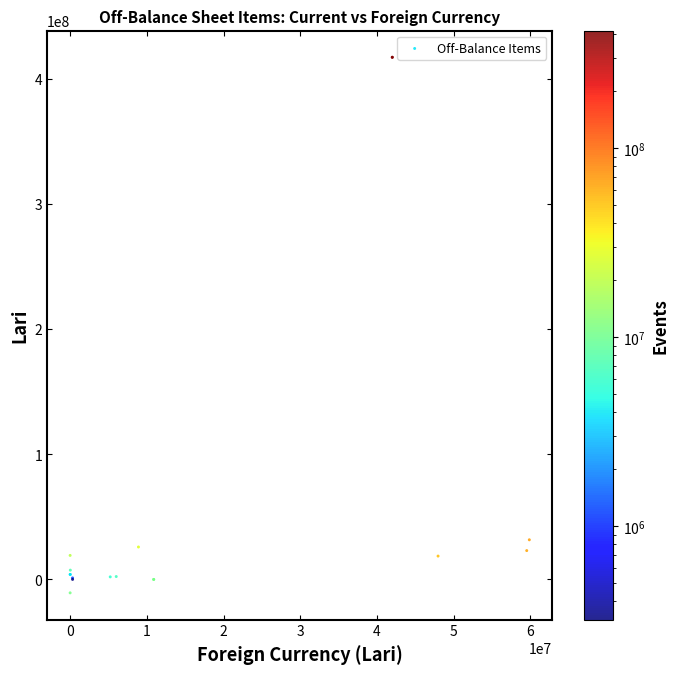

What Y value in the scatter plot is closest to 203170153?

31660603.4